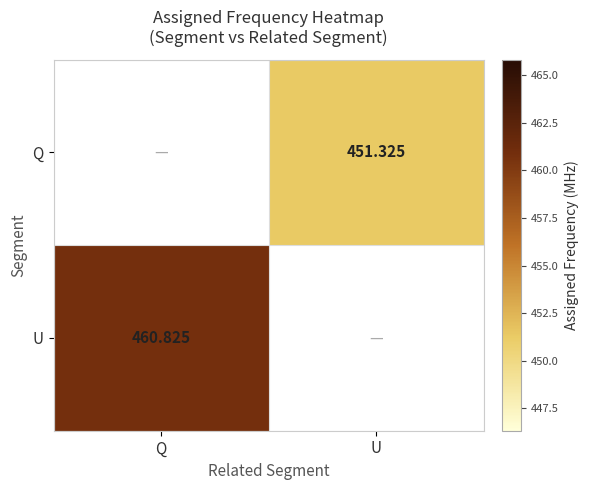

Is the value of U at Q greater than the value of Q at U?

Yes